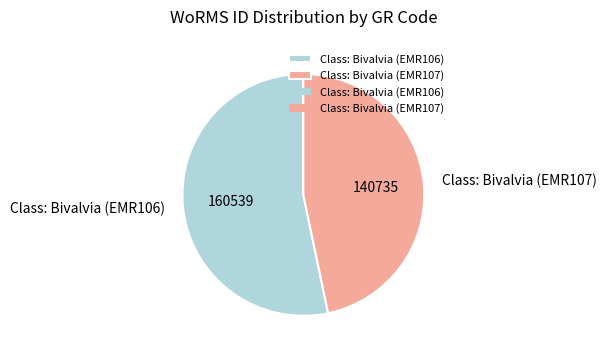

Which has a higher value, Class: Bivalvia (EMR106) or Class: Bivalvia (EMR107)?

Class: Bivalvia (EMR106)